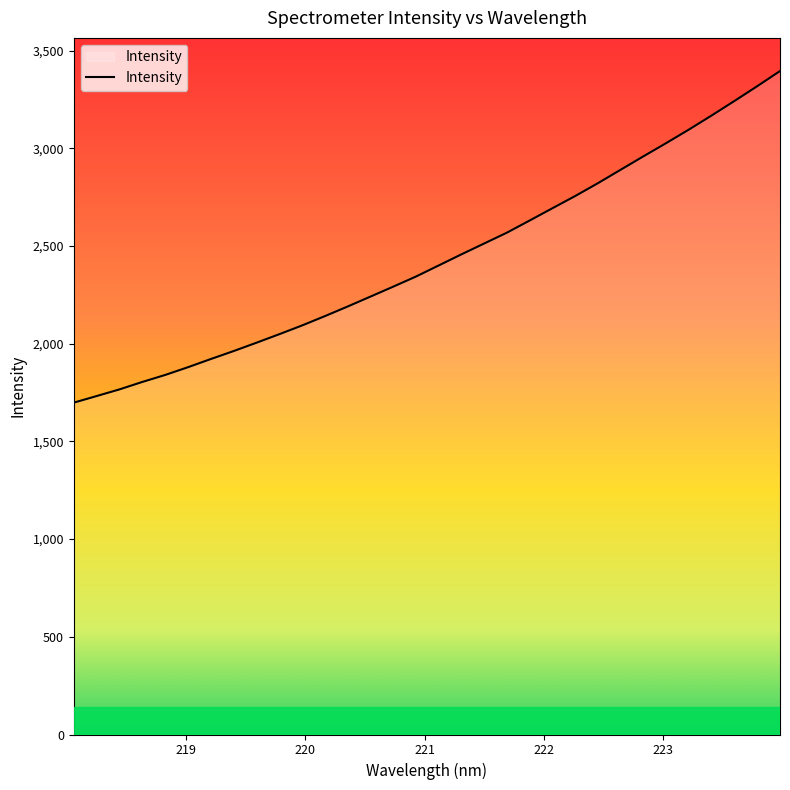

What is the difference between the maximum and minimum values?

1697.0